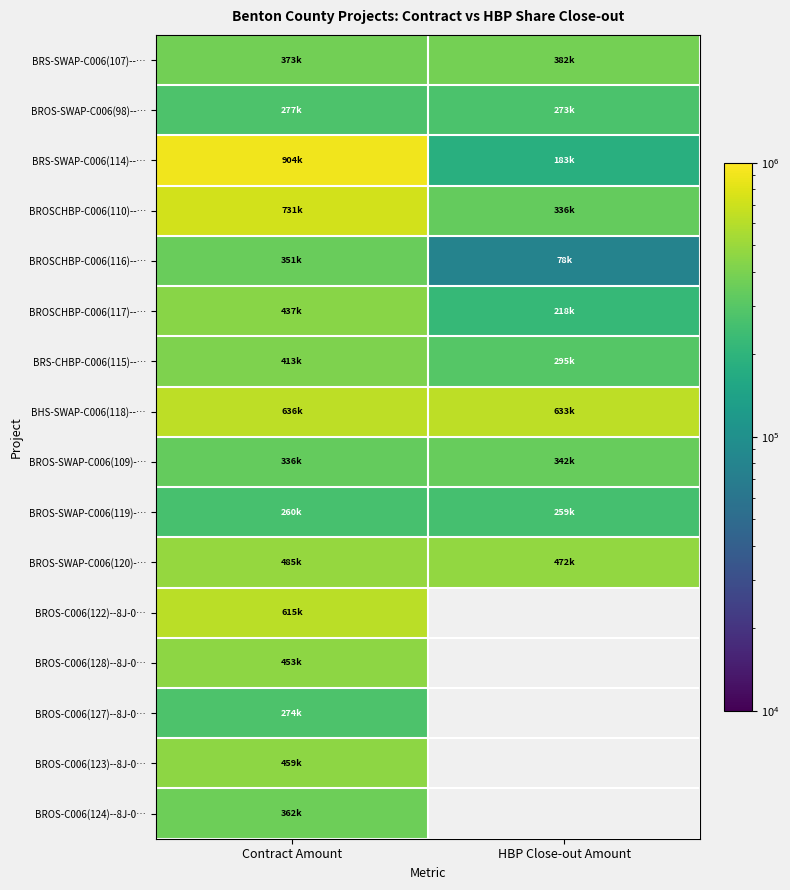

What is the difference between the maximum and minimum values in the BROS-SWAP-C006(120)-… series?

13041.0